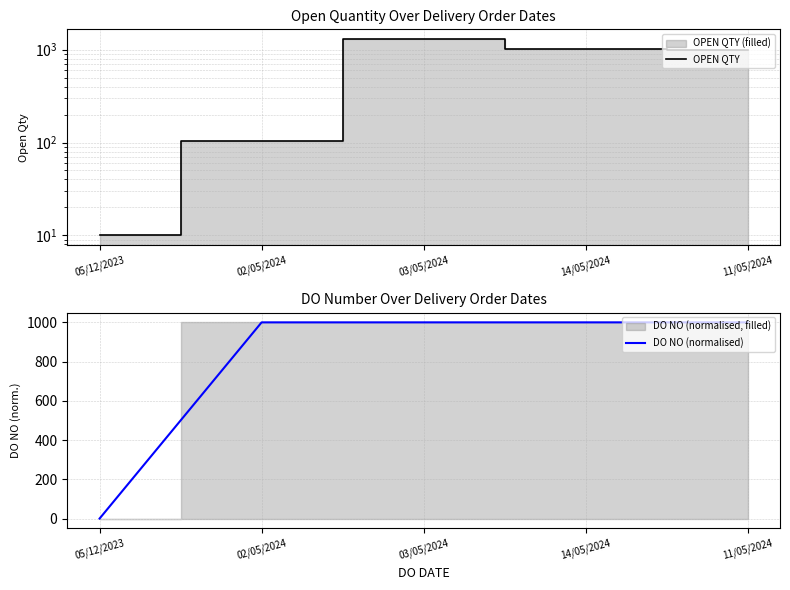

Which label corresponds to the largest value in the chart?

03/05/2024